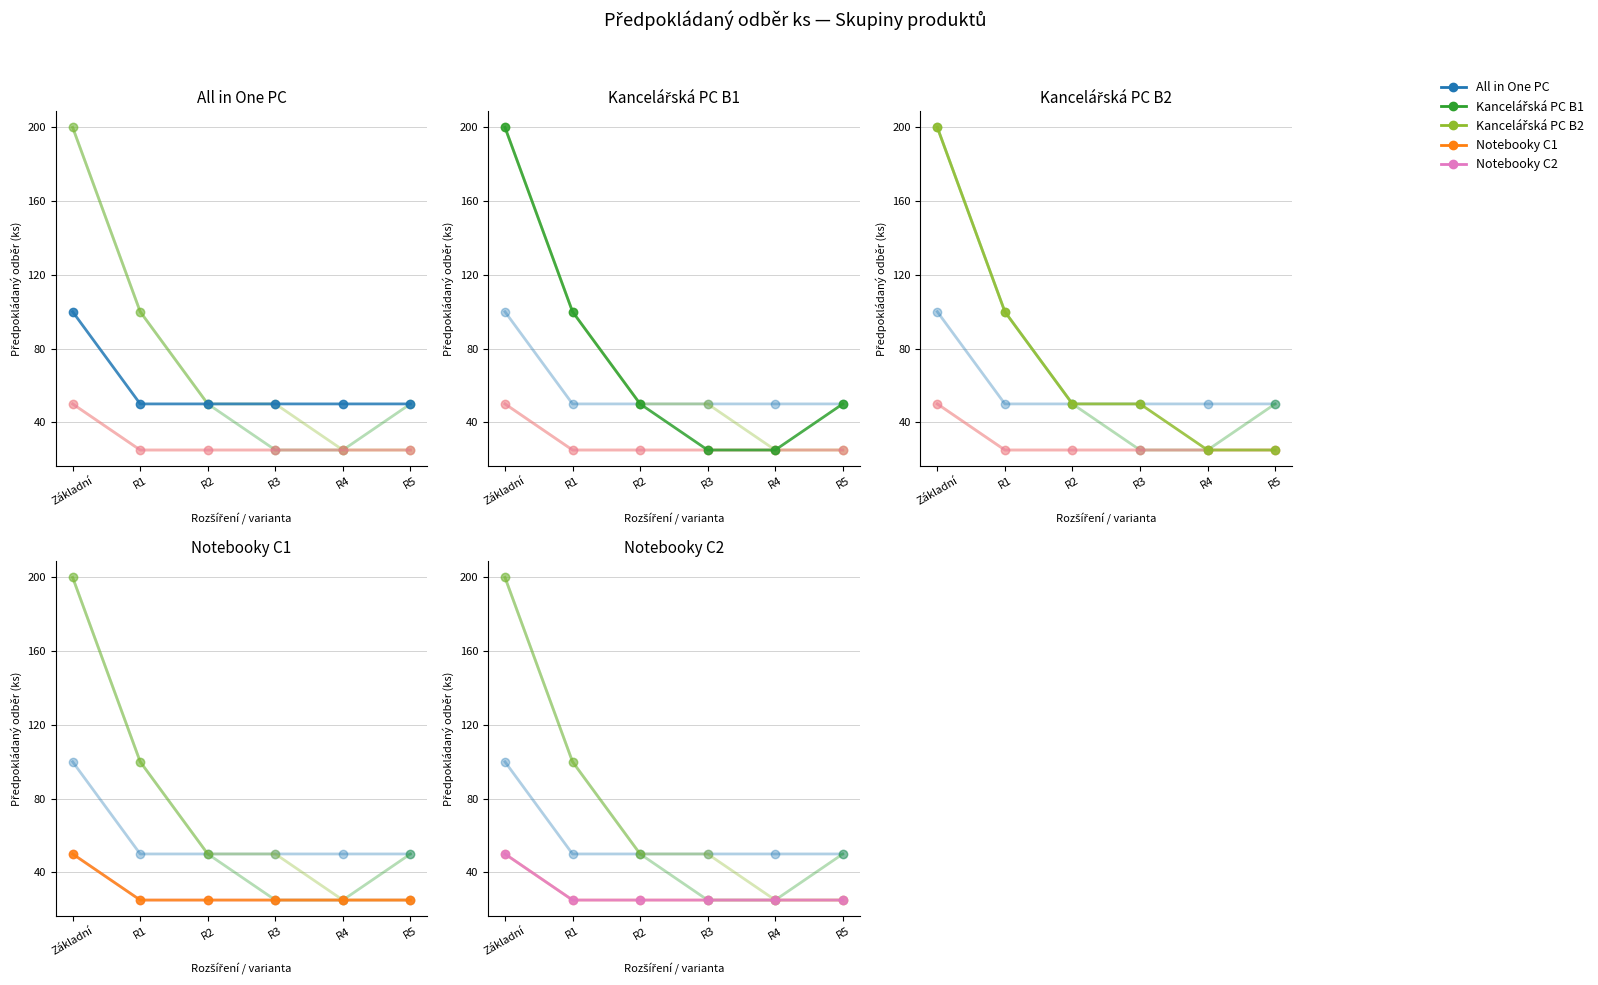

Reading left to right, transcribe all the data shown in this chart.

All in One PC: Základní=100	R1=50	R2=50	R3=50	R4=50	R5=50
Kancelářská PC B1: Základní=200	R1=100	R2=50	R3=25	R4=25	R5=50
Kancelářská PC B2: Základní=200	R1=100	R2=50	R3=50	R4=25	R5=25
Notebooky C1: Základní=50	R1=25	R2=25	R3=25	R4=25	R5=25
Notebooky C2: Základní=50	R1=25	R2=25	R3=25	R4=25	R5=25